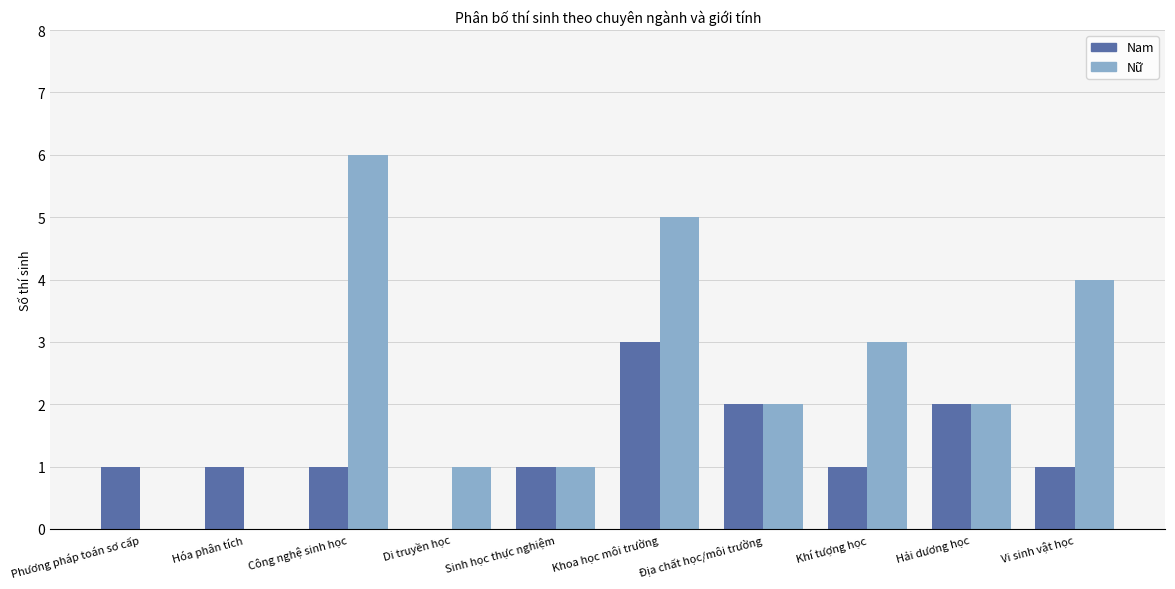

Reading left to right, what are all the values shown in this chart?

Nam: Phương pháp toán sơ cấp=1	Hóa phân tích=1	Công nghệ sinh học=1	Di truyền học=0	Sinh học thực nghiệm=1	Khoa học môi trường=3	Địa chất học/môi trường=2	Khí tượng học=1	Hải dương học=2	Vi sinh vật học=1
Nữ: Phương pháp toán sơ cấp=0	Hóa phân tích=0	Công nghệ sinh học=6	Di truyền học=1	Sinh học thực nghiệm=1	Khoa học môi trường=5	Địa chất học/môi trường=2	Khí tượng học=3	Hải dương học=2	Vi sinh vật học=4